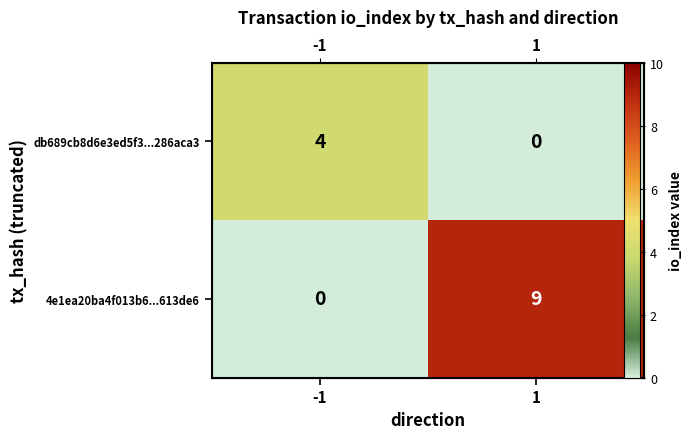

True or false: db689cb8d6e3ed5f3...286aca3 has a value of 4 at -1.

True